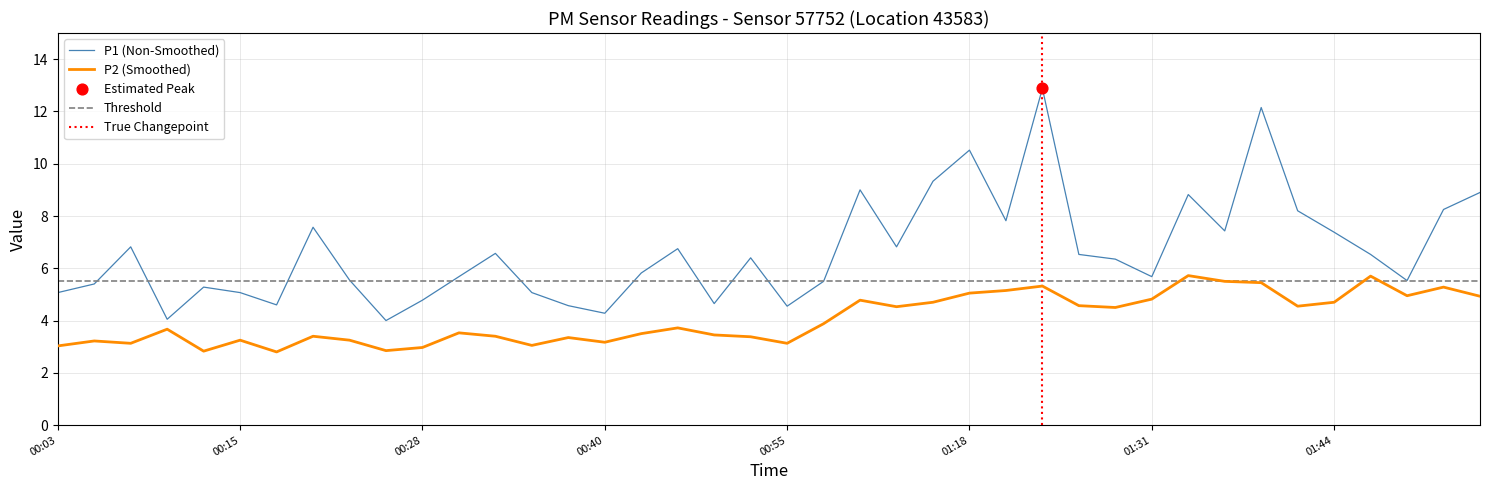

At which category is the sum across all series the highest?

27